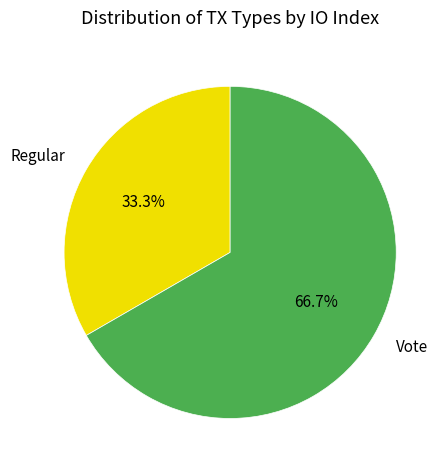

What percentage is the Vote slice, to the nearest percent?

67%